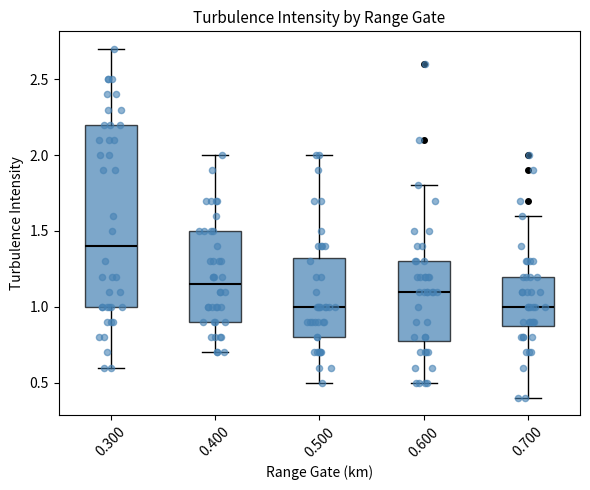

Which box has the highest median line?

0.300